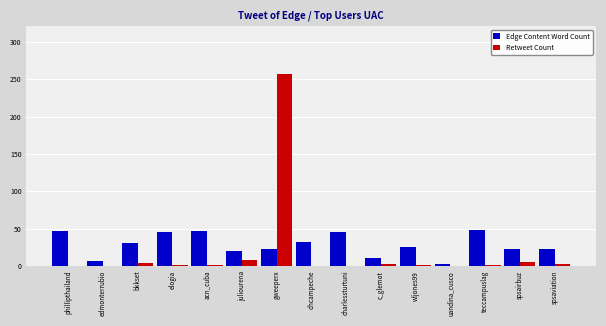

How many distinct data groups are displayed?

2